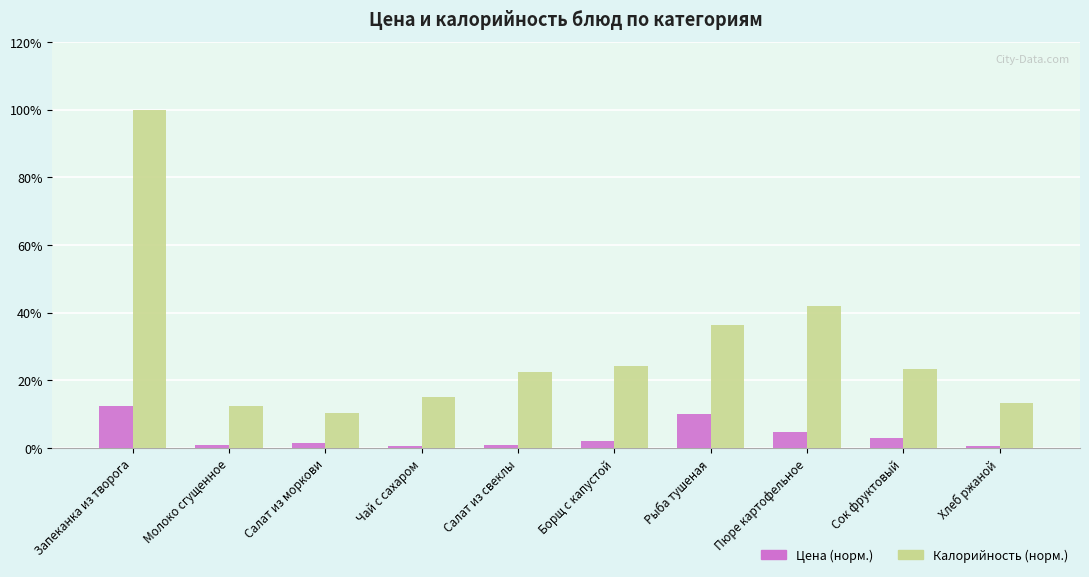

What is the total value across all series at Хлеб ржаной?

14.0